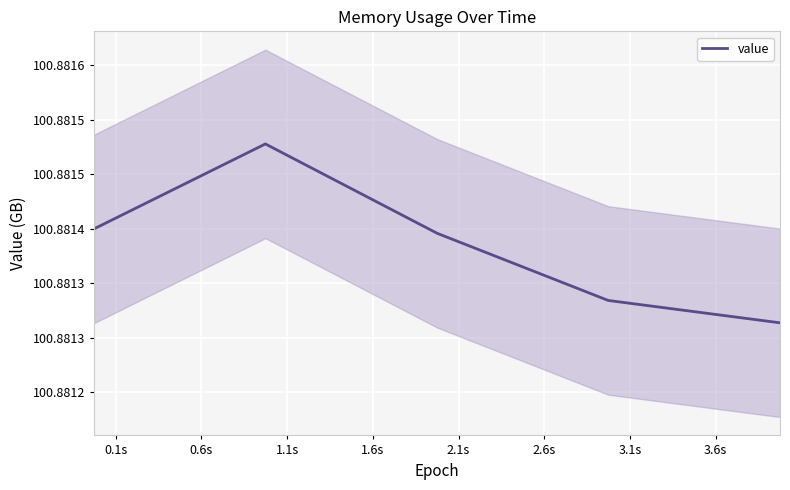

Is this an area chart (filled region under the line)?

Yes